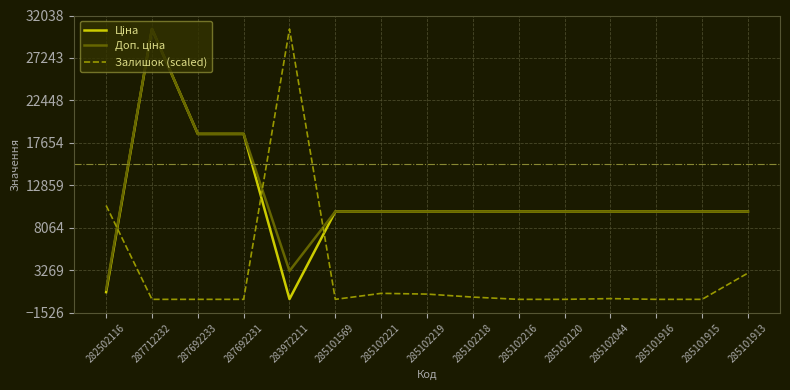

Between 283972211 and 285102219, which series saw the biggest shift?

Залишок (scaled)